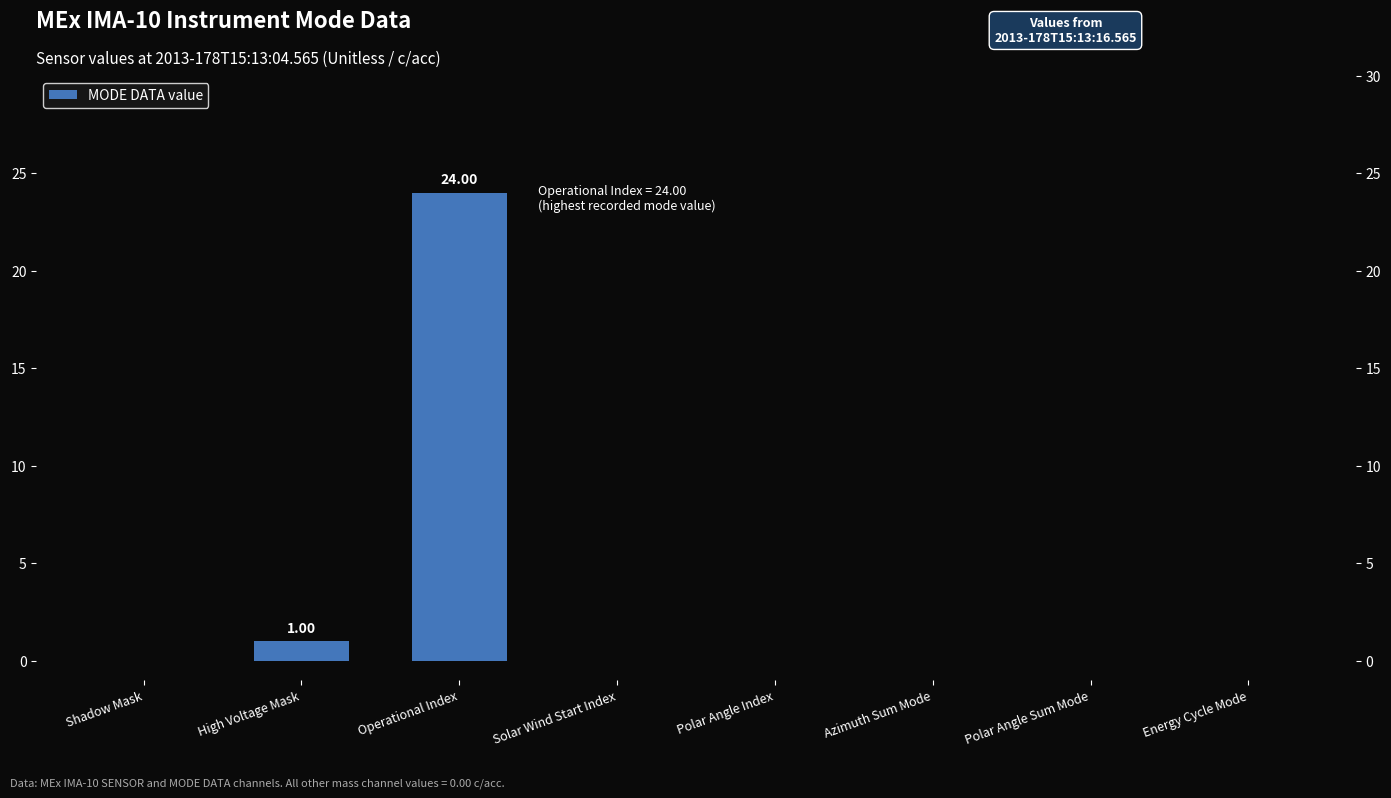

Count the number of data series in this chart.

1